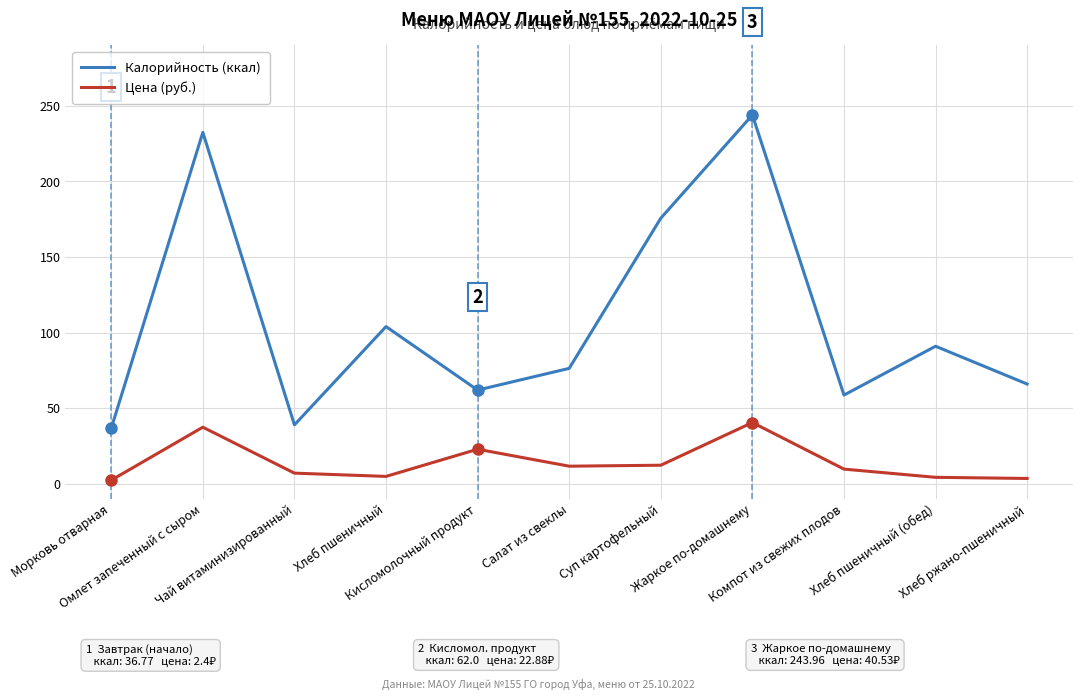

Which series has the widest spread of values?

Калорийность (ккал)